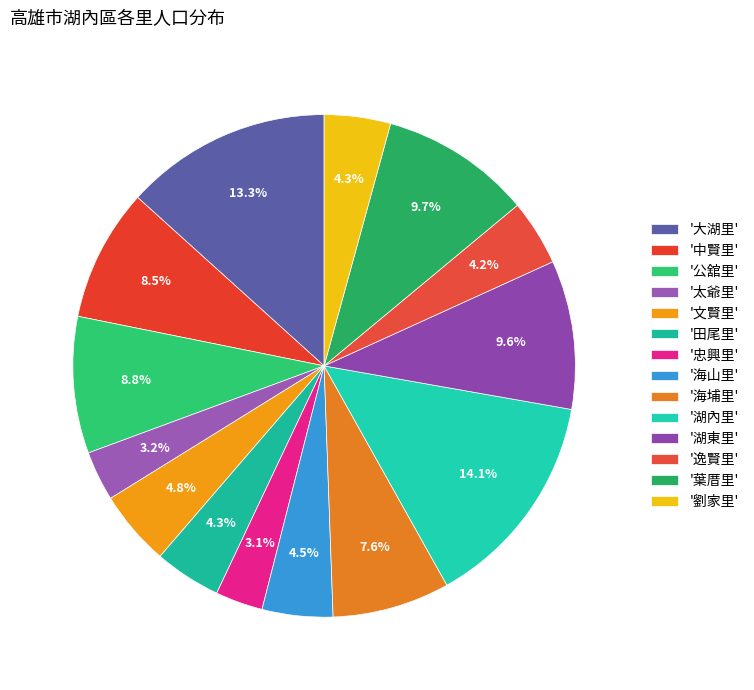

To the nearest percent, what is the average slice percentage?

7%